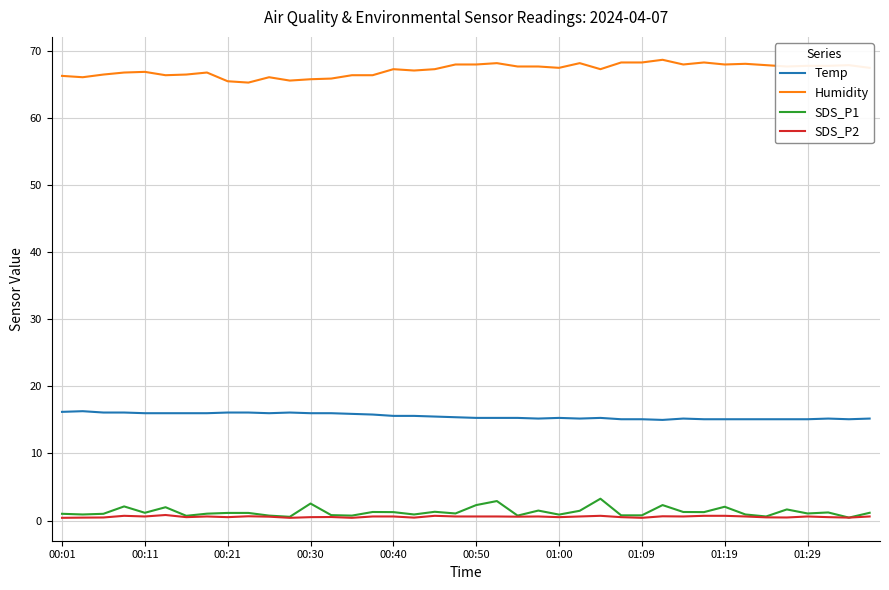

What is the greatest value displayed?

68.7